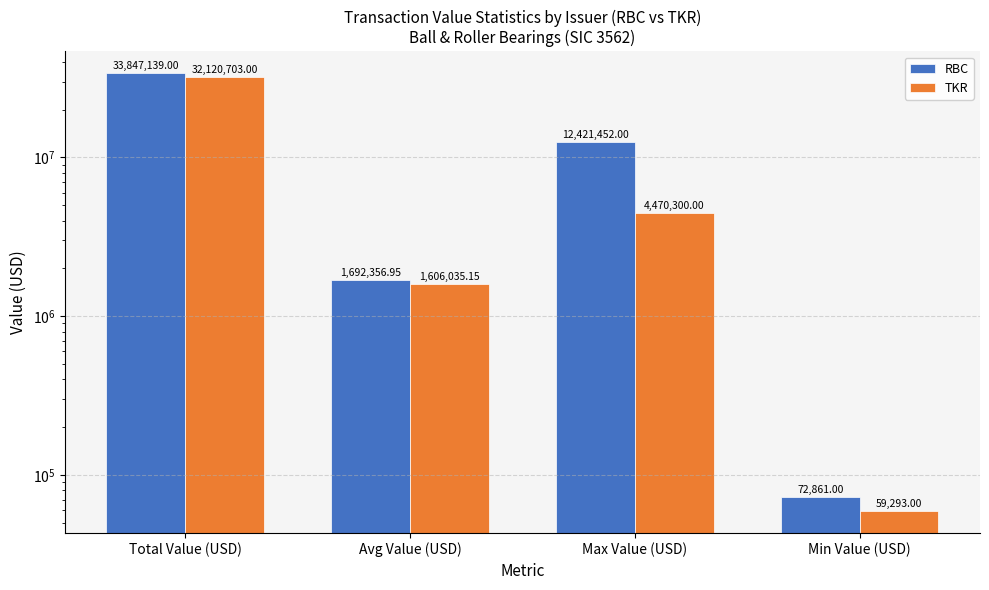

What position from the right is Avg Value (USD)?

3